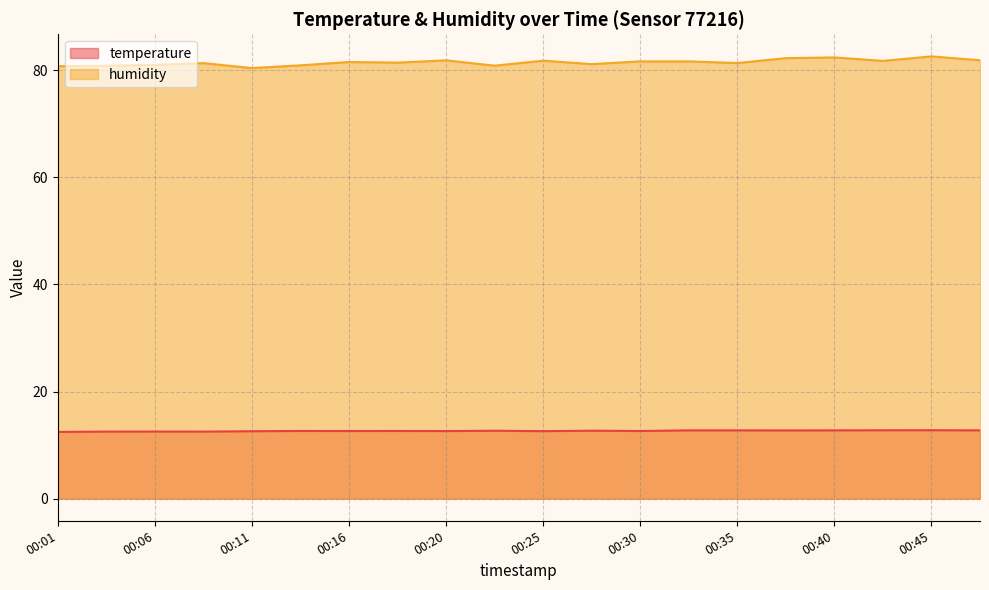

Which label corresponds to the smallest value in the chart?

00:01